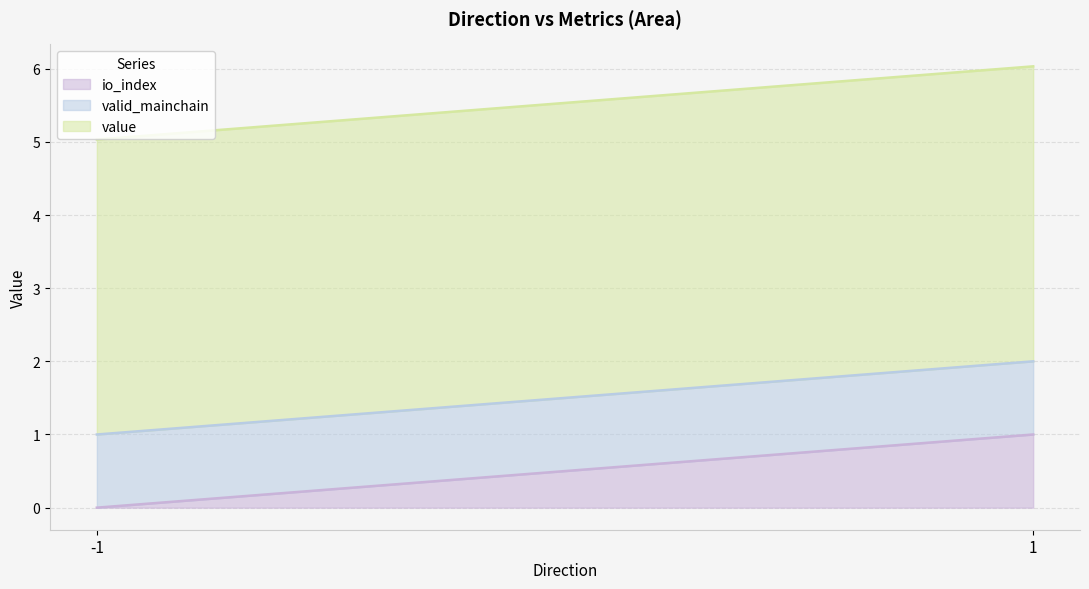

True or false: value and valid_mainchain cross at least once.

False